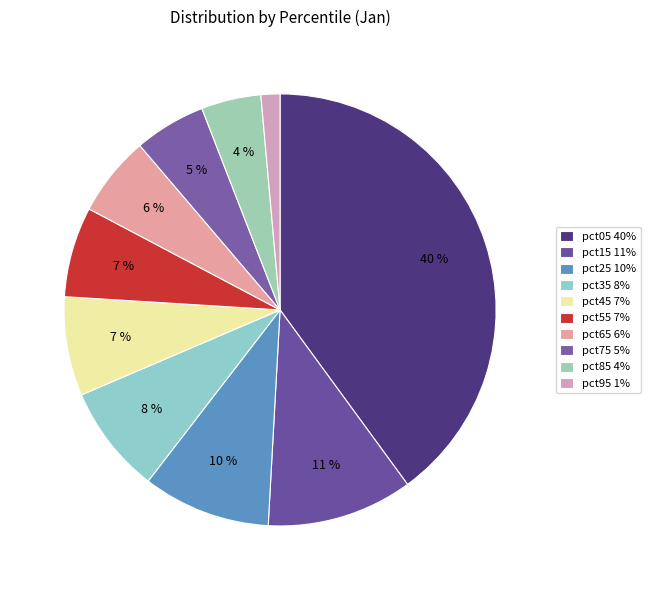

Is there a majority slice in this chart?

No